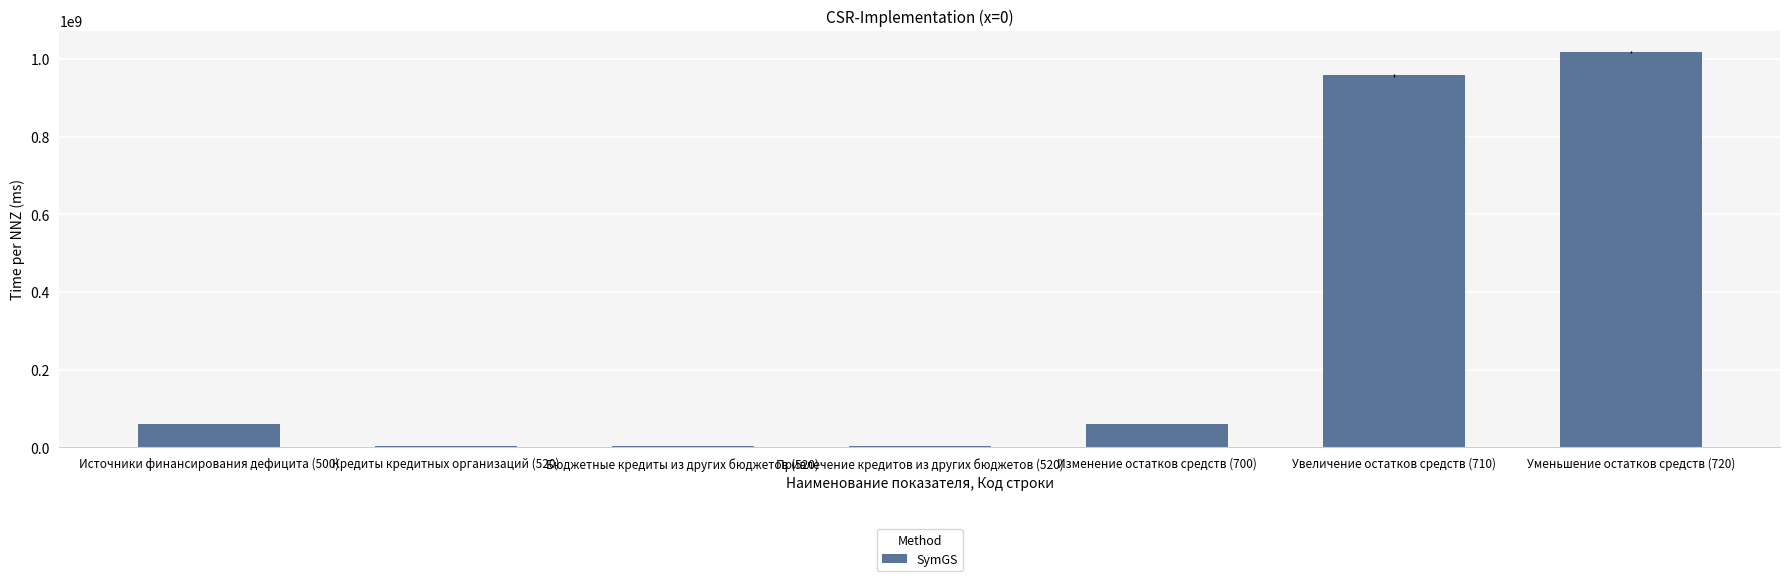

Between Кредиты кредитных организаций (520) and Уменьшение остатков средств (720), which is larger?

Уменьшение остатков средств (720)